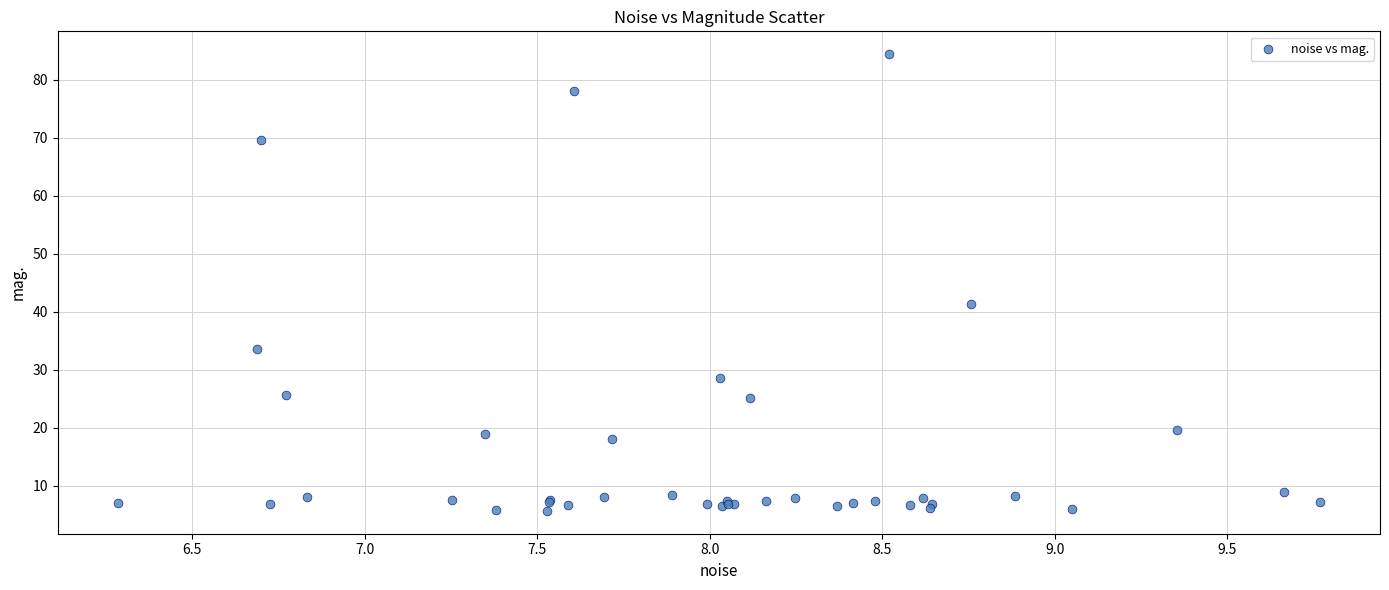

What Y value in the scatter plot is closest to 45?

41.4